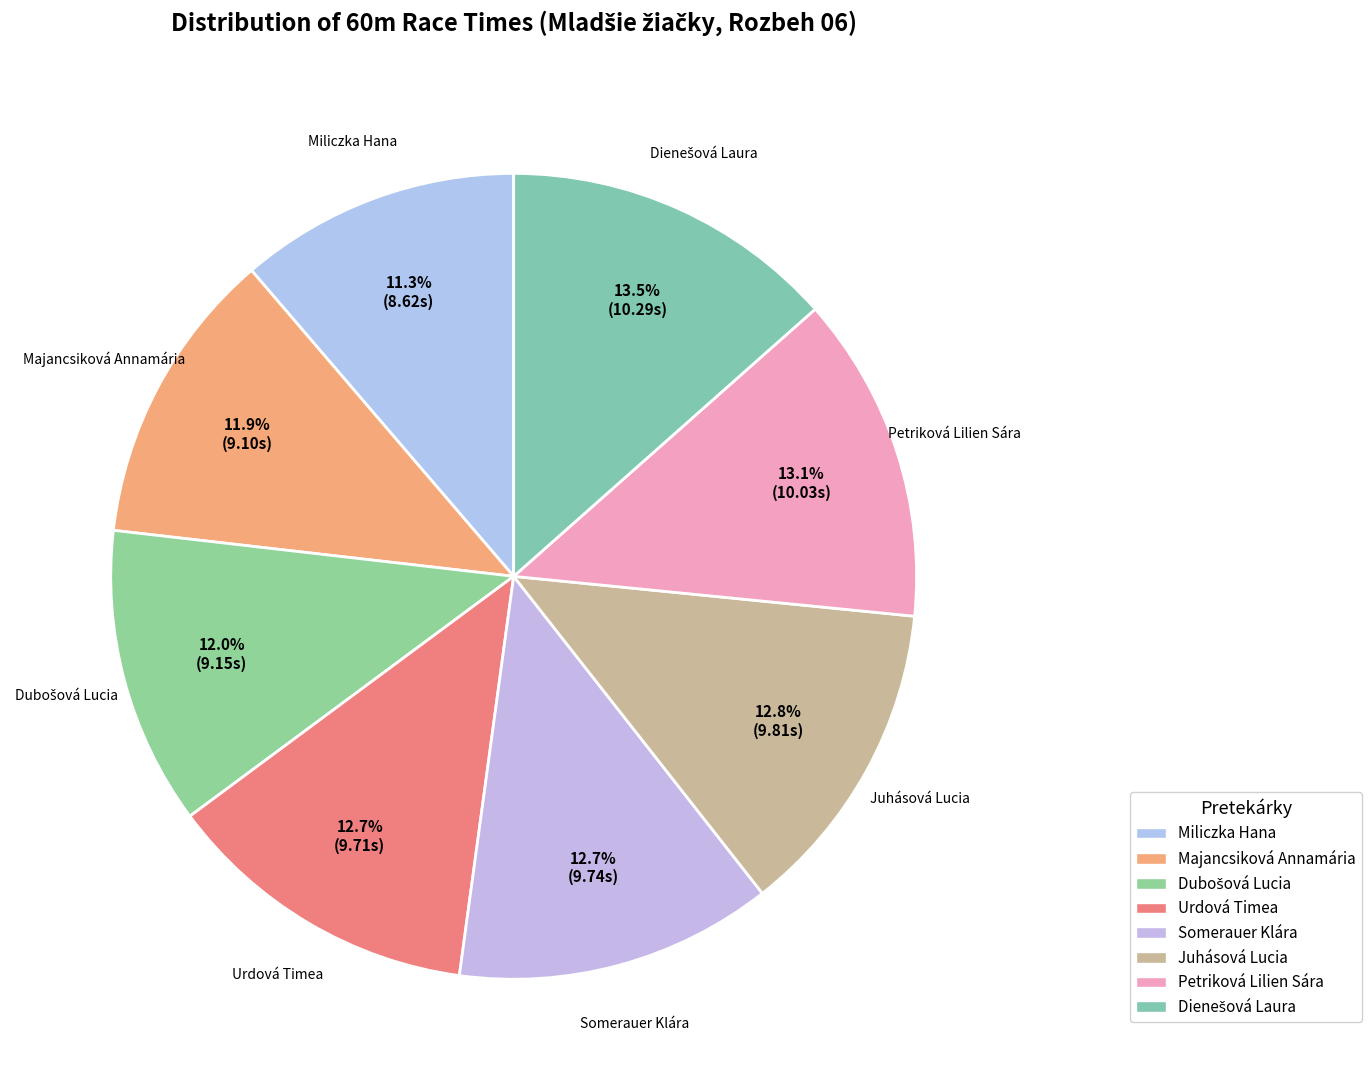

How many slices are in this pie chart?

8